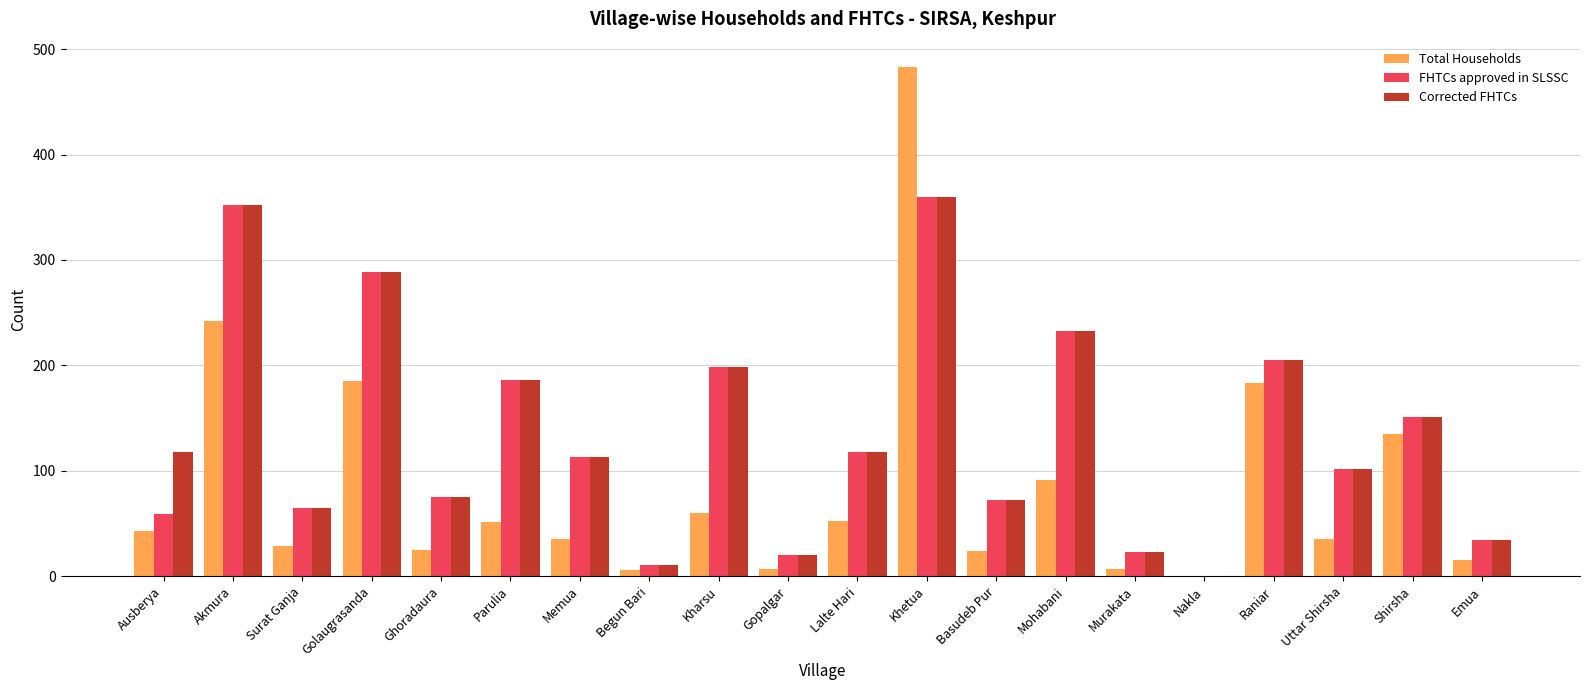

Is the value of Corrected FHTCs at Kharsu greater than the value of FHTCs approved in SLSSC at Parulia?

Yes